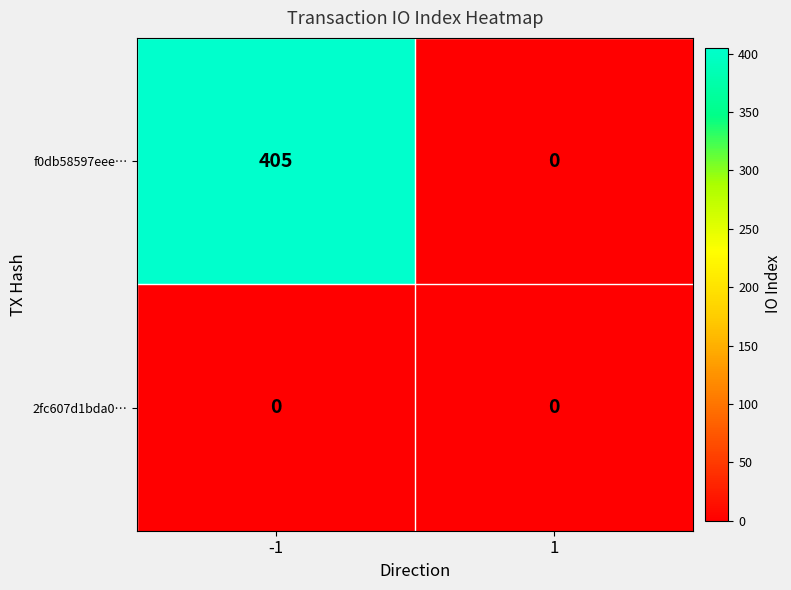

Which series has the largest range (max minus min)?

f0db58597eee…